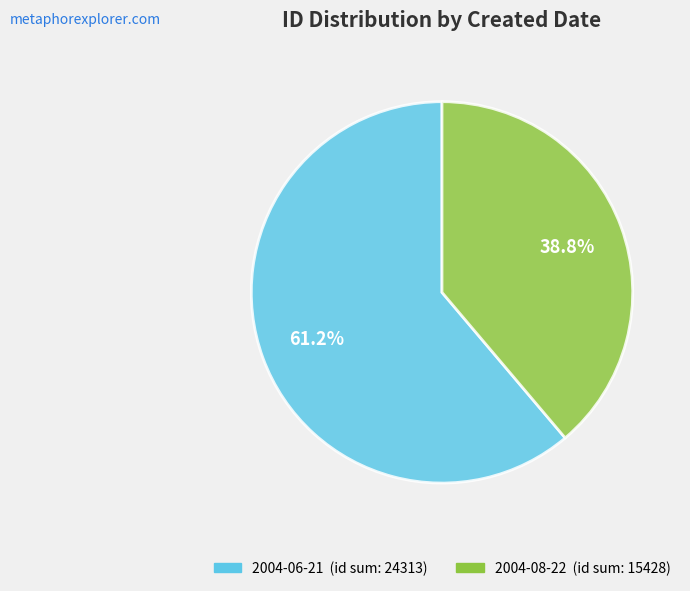

How many slices are in this pie chart?

2